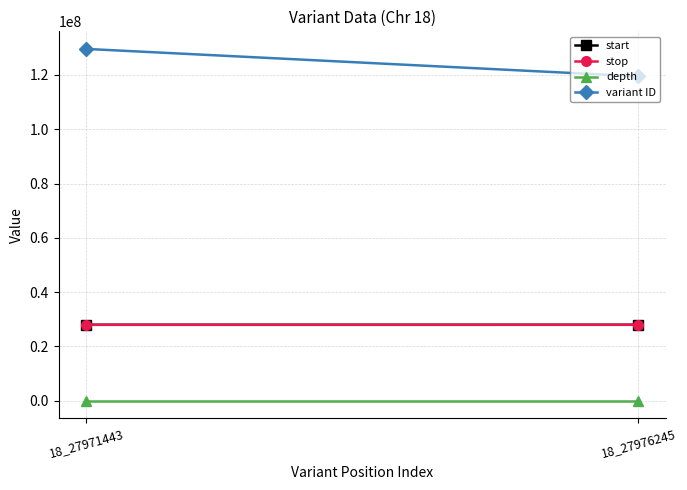

What is the difference between the highest and lowest values at 18_27976245?

119486380